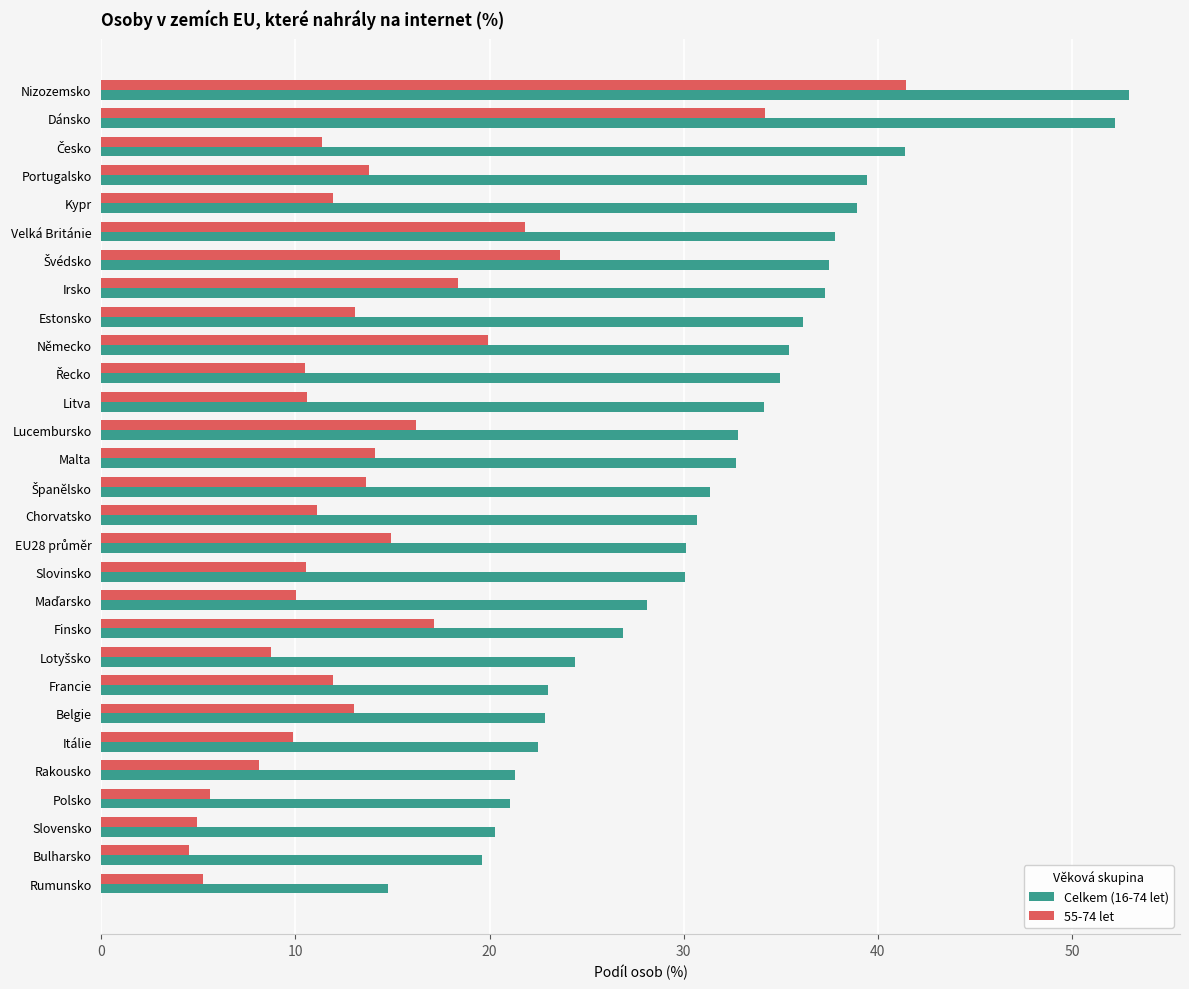

Is it true that 55-74 let equals 13.0 at Belgie?

True